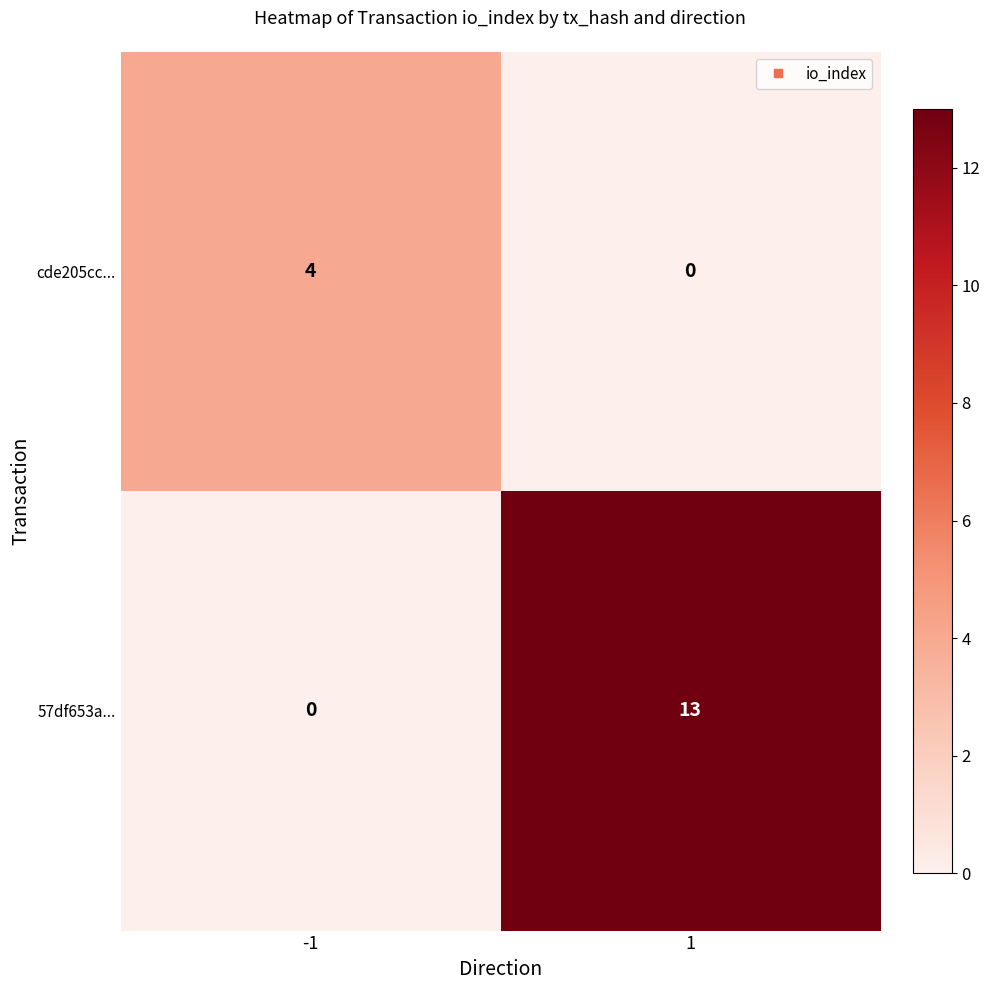

Which series has the largest total across all categories?

57df653a...